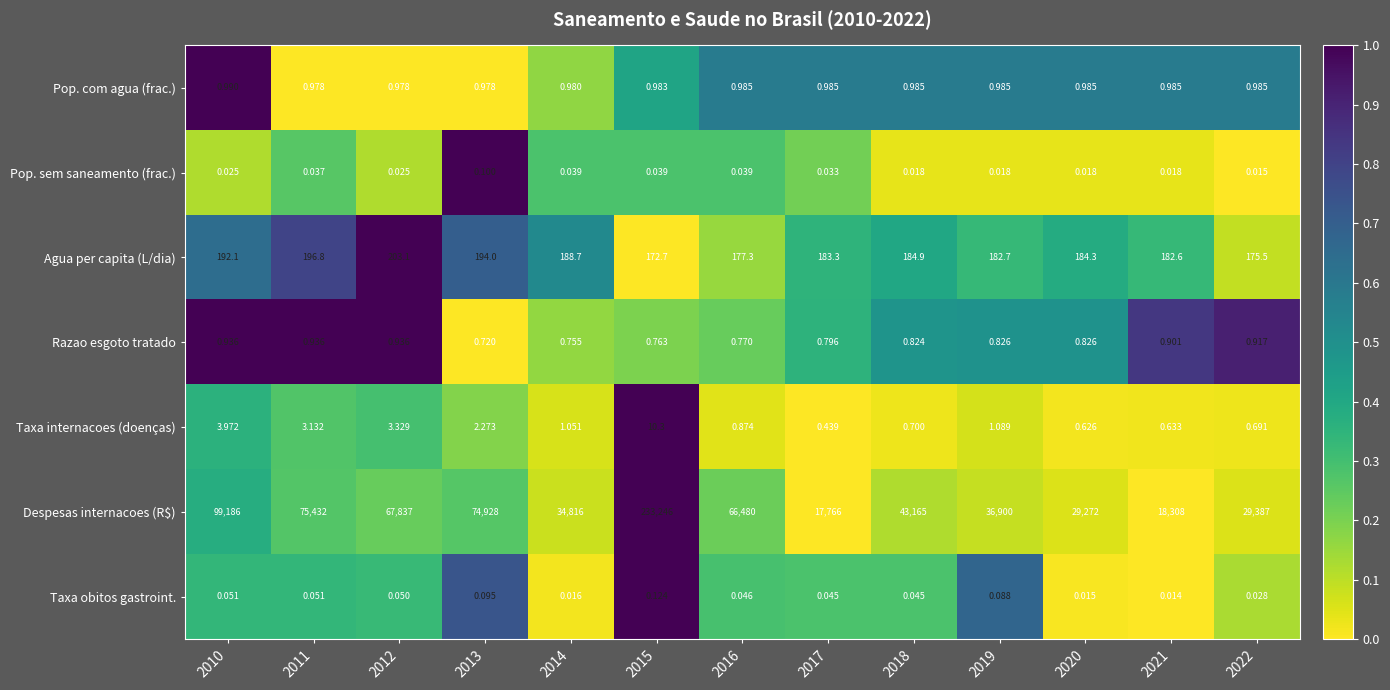

How many data points does each series have?

13